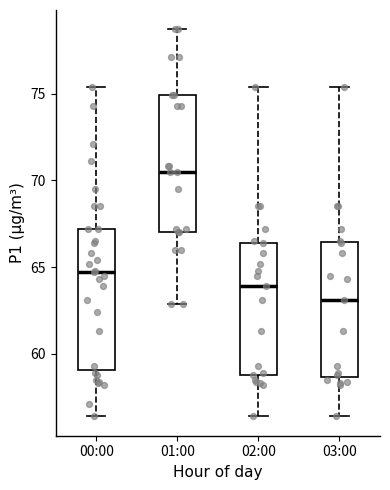

Where does the lower whisker of the box for 03:00 end on the y-axis? The values are not printed on the chart, so give them approximately, as read against the axis.

56.5